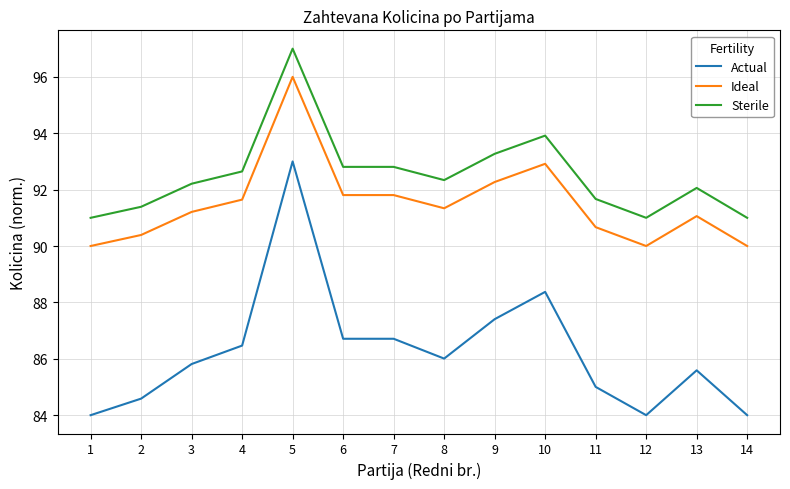

Between 11 and 13, which series saw the biggest shift?

Actual